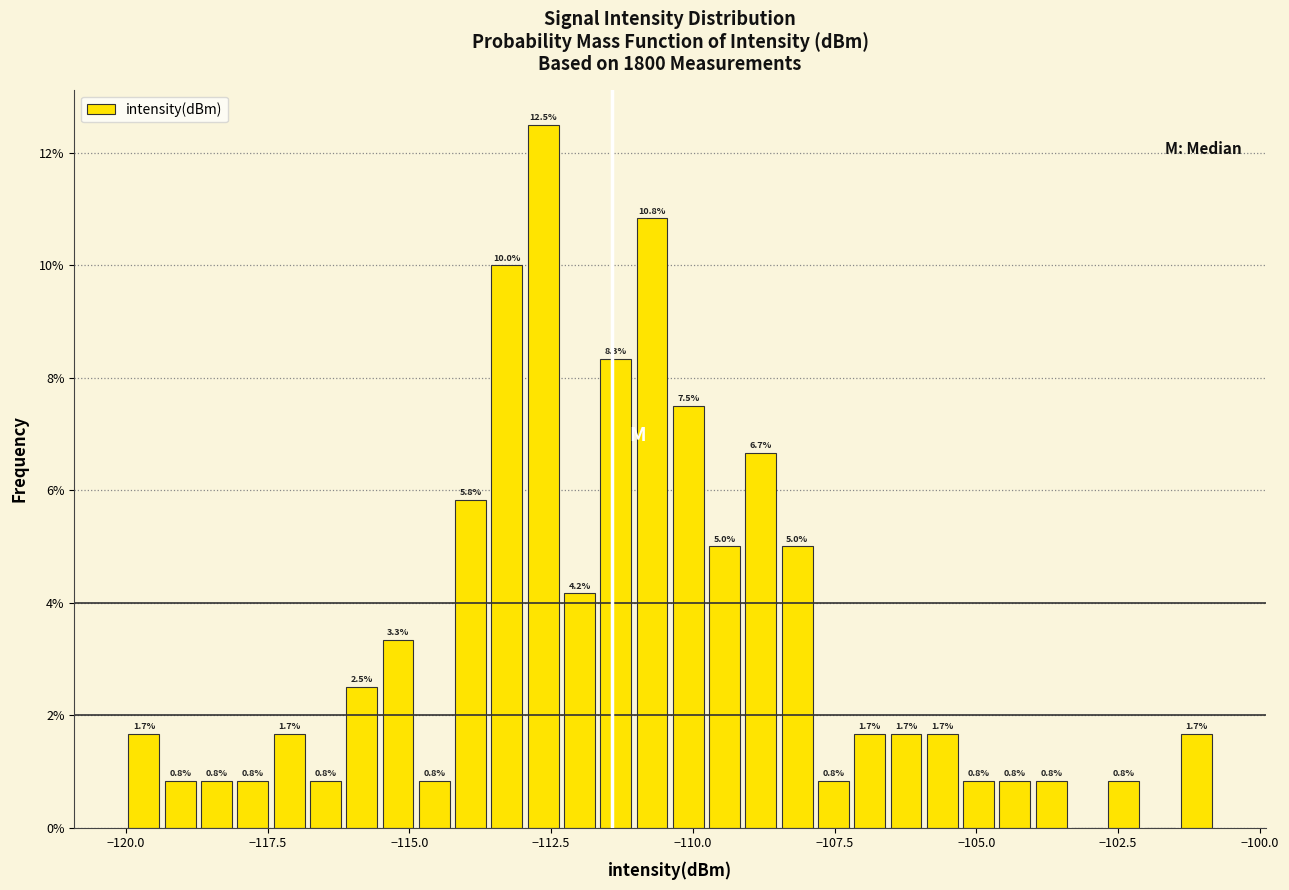

Around what value on the x-axis is the tallest bar? Give the approximate position of its centre, as read against the axis.

-112.5